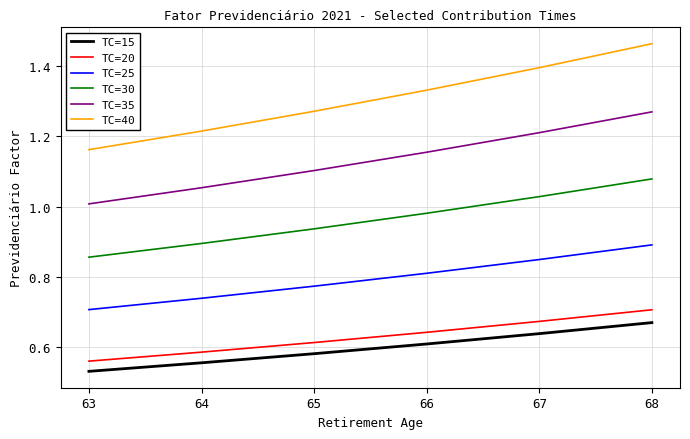

True or false: TC=30 has more than 2 points higher than both neighbors.

False